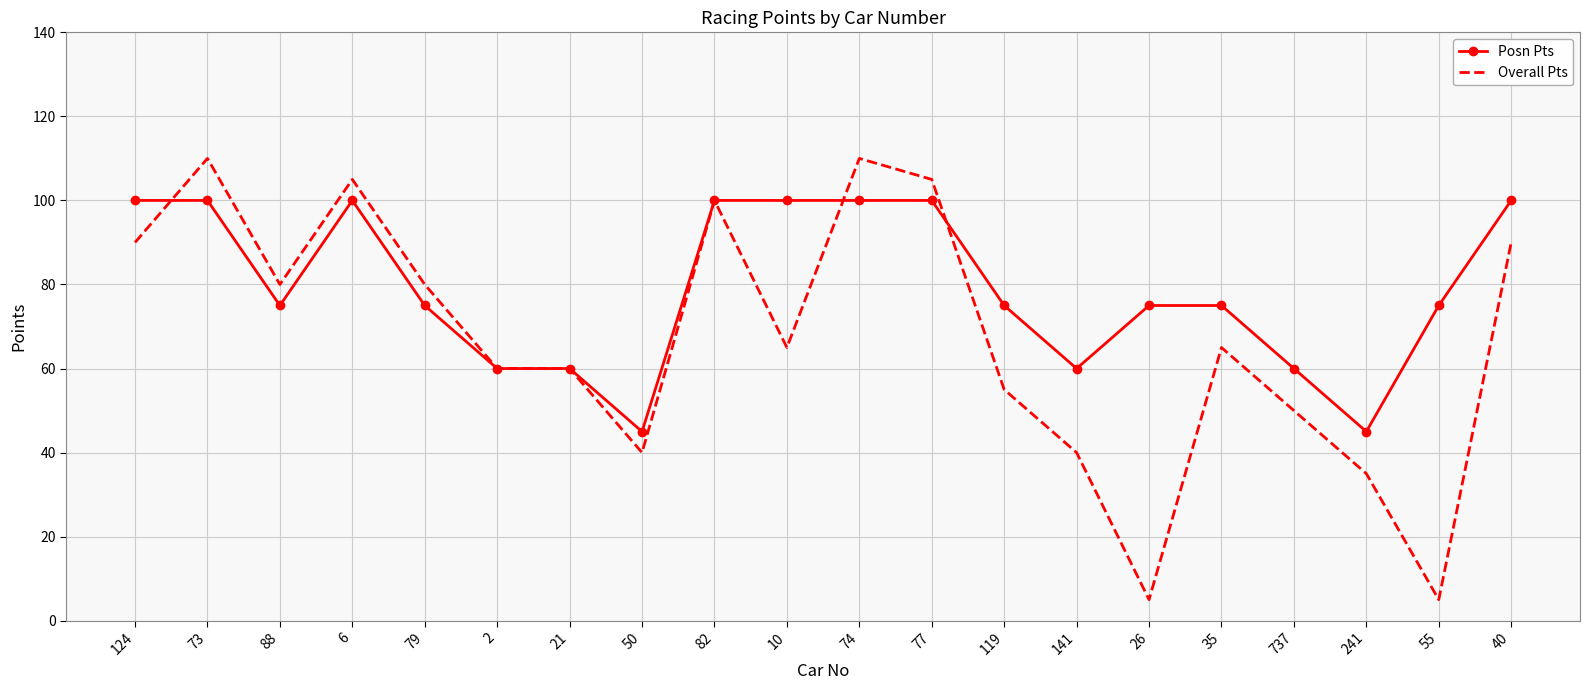

What is the sum of the Overall Pts values at 737 and 74?

160